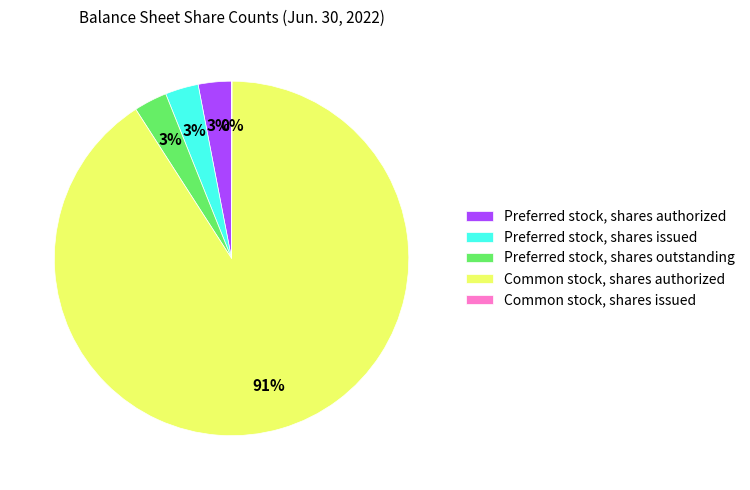

Which slice is the largest?

Common stock, shares authorized